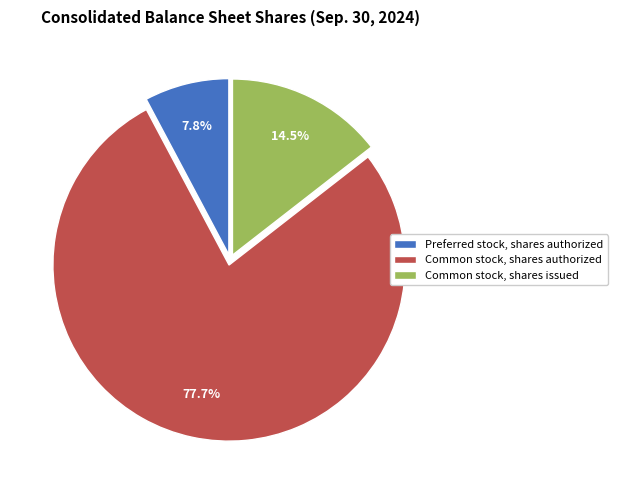

To the nearest percent, what is the difference between the largest and smallest slice percentages?

70%